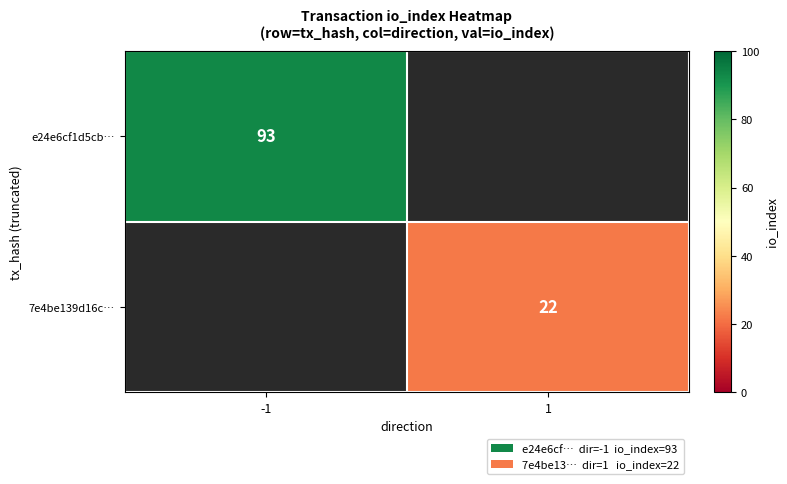

The value of 7e4be139d16c… at 1 is 36.9. True or false?

False